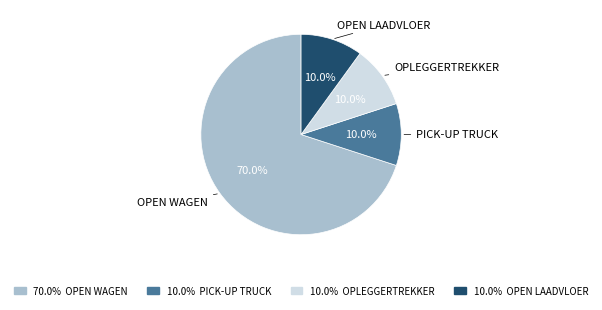

Which has a higher value, 10.0% OPLEGGERTREKKER or 70.0% OPEN WAGEN?

70.0% OPEN WAGEN